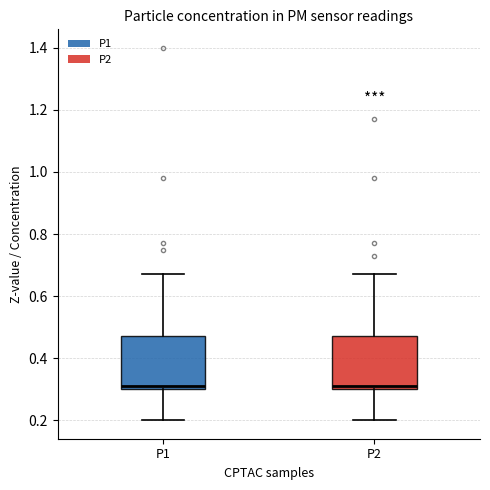

Where does the median line of the box for P2 sit on the y-axis? The values are not printed on the chart, so give them approximately, as read against the axis.

0.32